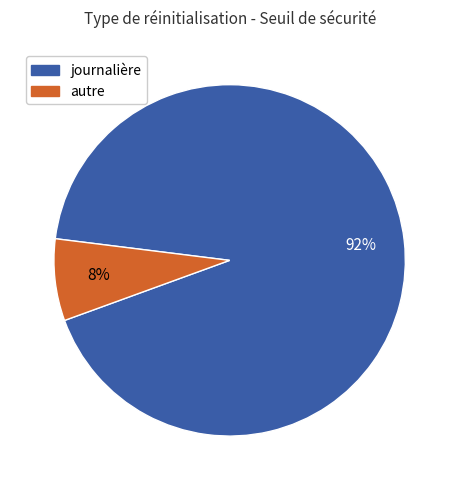

To the nearest percent, what is the average slice percentage?

50%